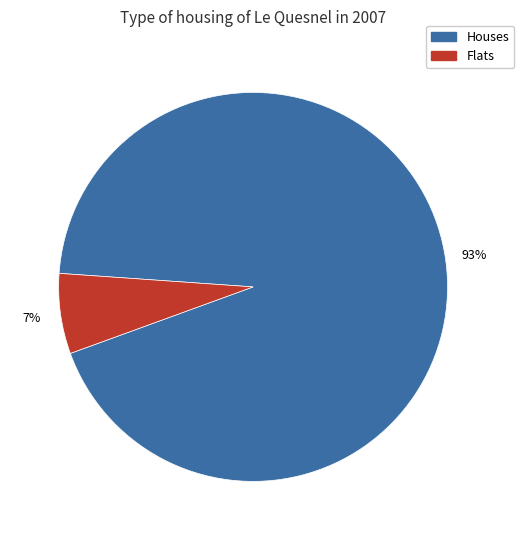

To the nearest percent, what is the average slice percentage?

50%